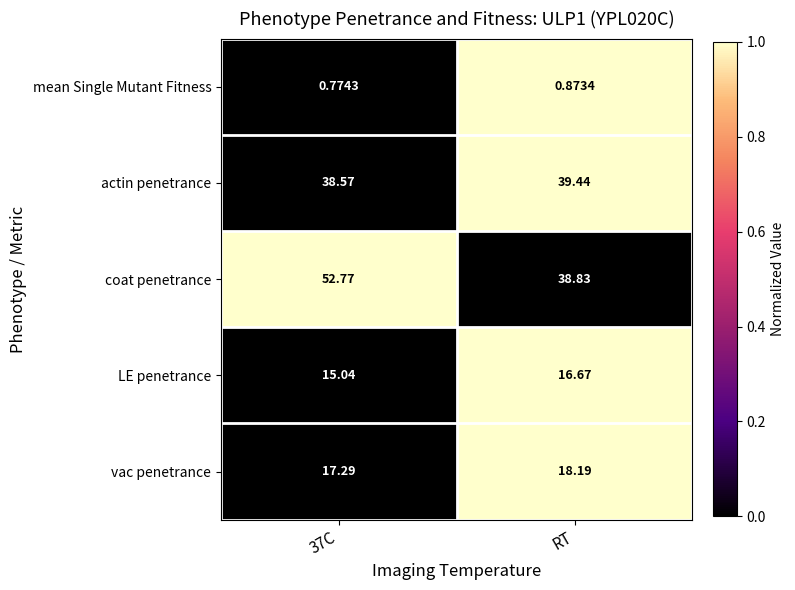

At 37C, list the series in order from largest to smallest.

coat penetrance, actin penetrance, vac penetrance, LE penetrance, mean Single Mutant Fitness